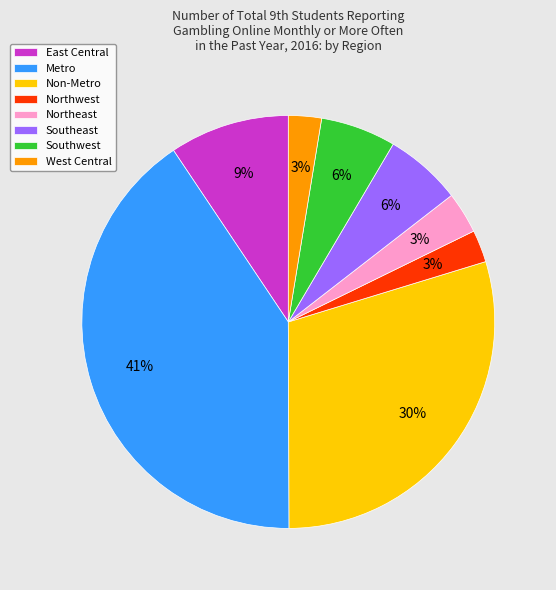

Count the number of slices in the pie.

8